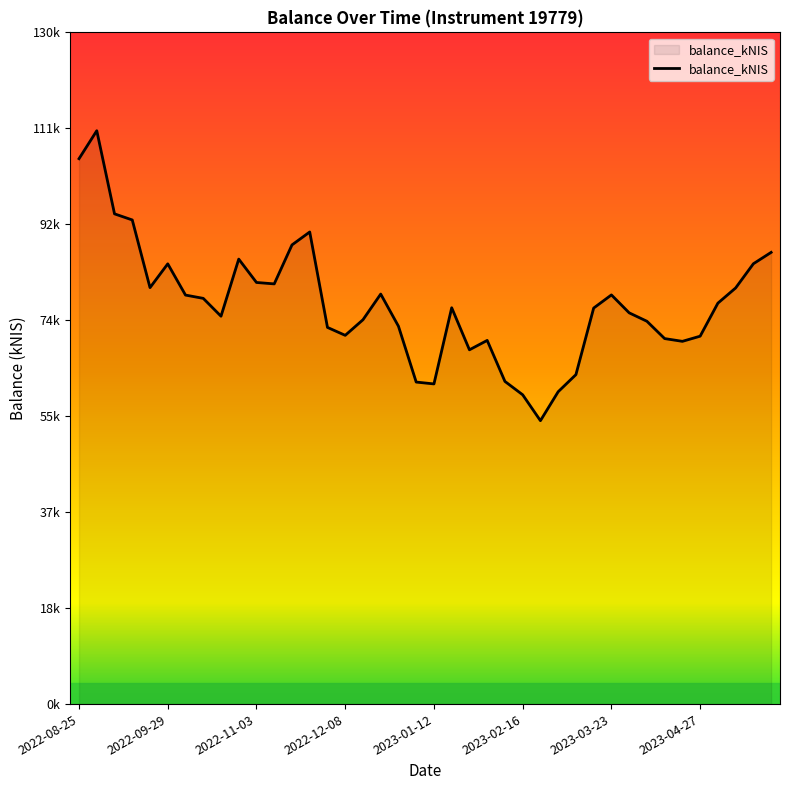

What is the smallest value displayed?

54850.3